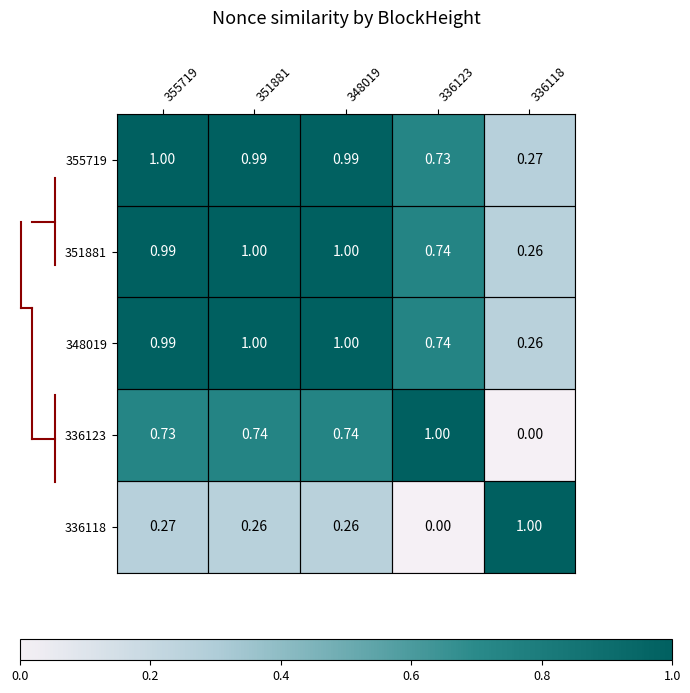

How many series are shown in this chart?

5